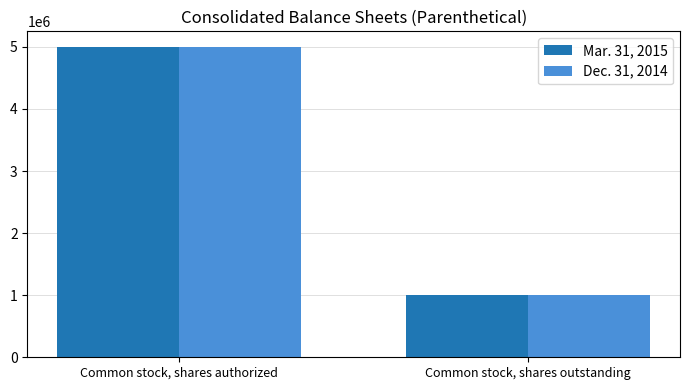

The Dec. 31, 2014 series shows 3059938 at Common stock, shares authorized. True or false?

False